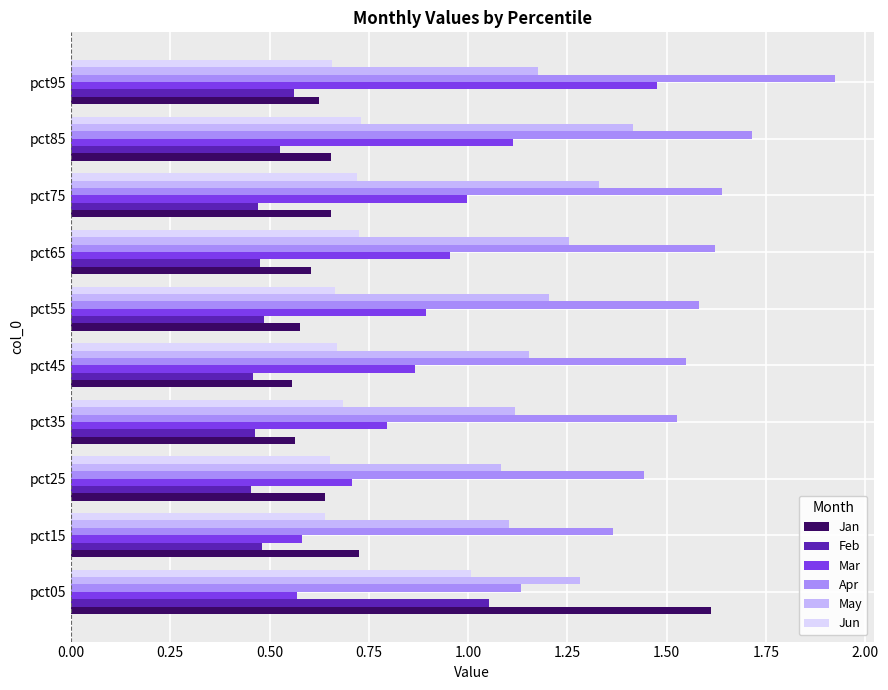

Count the number of categories in the chart.

10